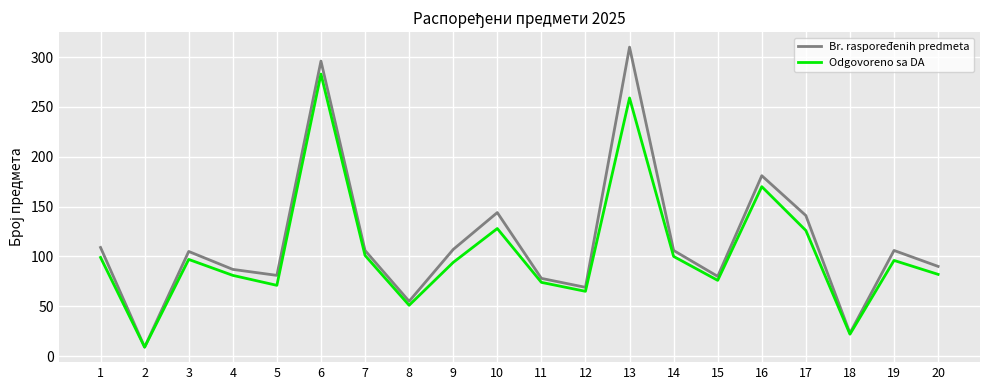

How many interior local valleys does the Odgovoreno sa DA series have?

6